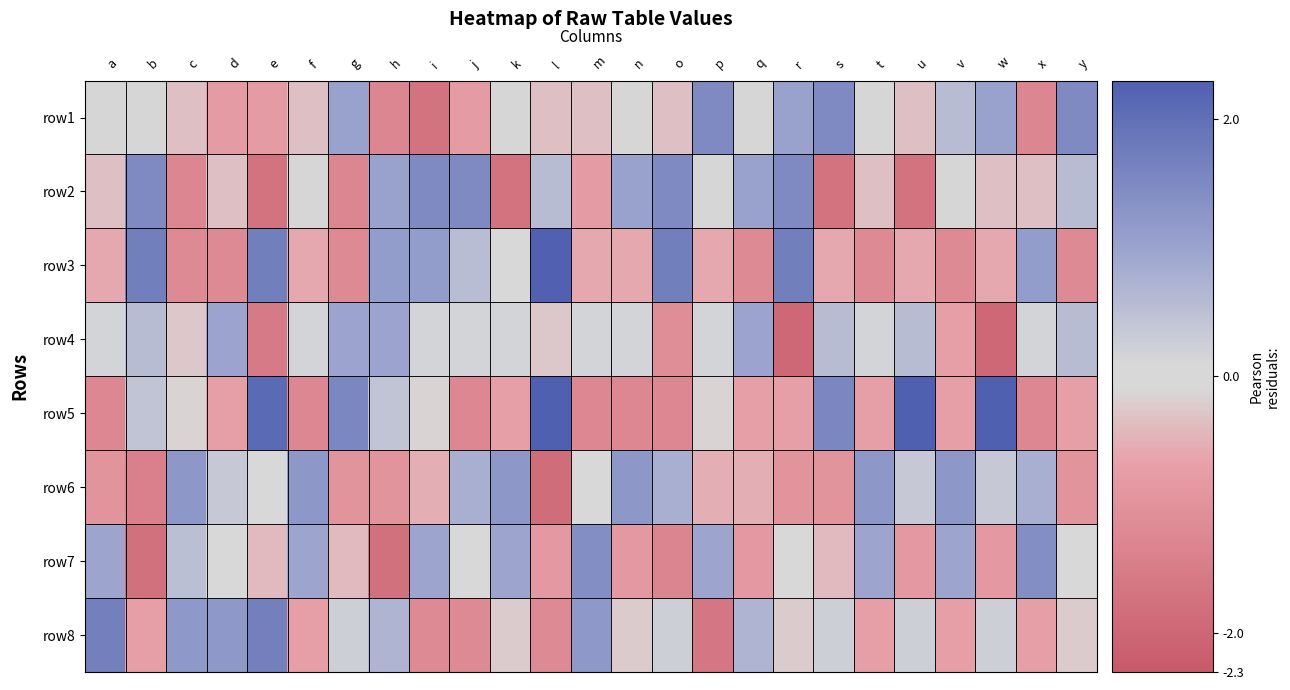

Which has a higher value, r or f?

r